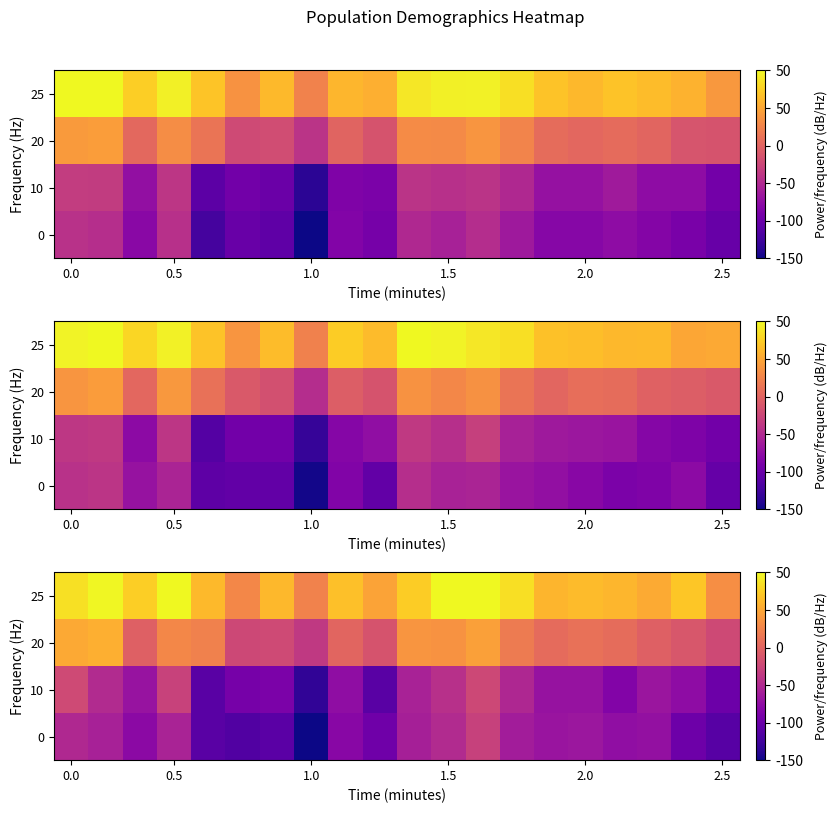

The value of 25 at 0.5 is 8.5. True or false?

True